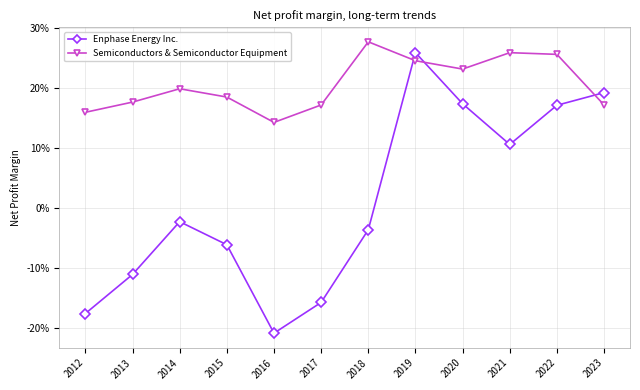

At which category is the sum across all series the highest?

2019